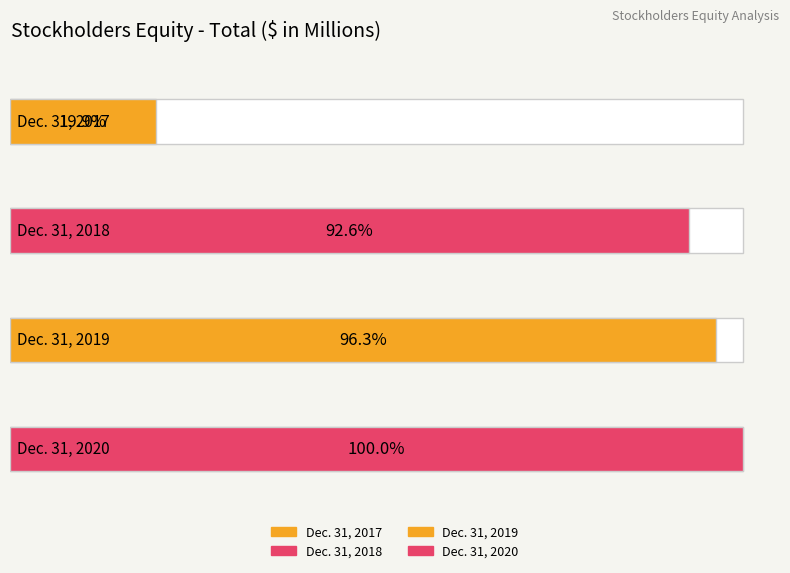

List the labels in order of value, largest first.

Dec. 31, 2020, Dec. 31, 2019, Dec. 31, 2018, Dec. 31, 2017